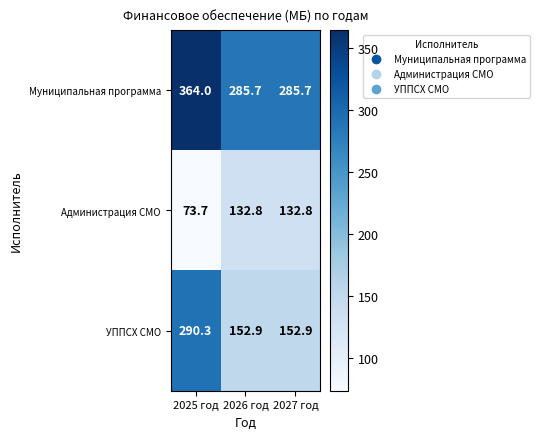

What is the total value across all series at 2027 год?

571.4